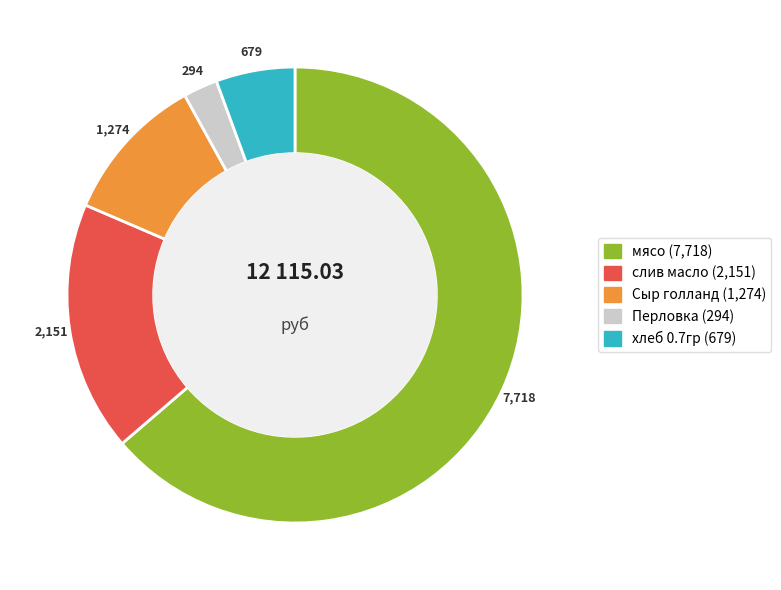

What is the ratio of the value at мясо to the value at Перловка?

26.2